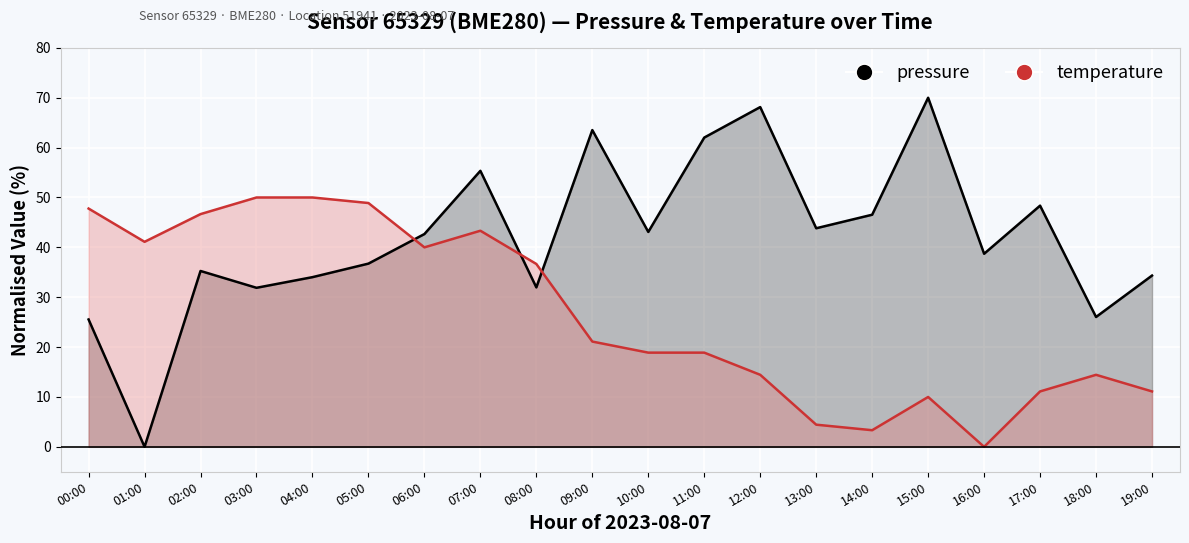

Rank the series at 17:00 from lowest to highest value.

temperature, pressure